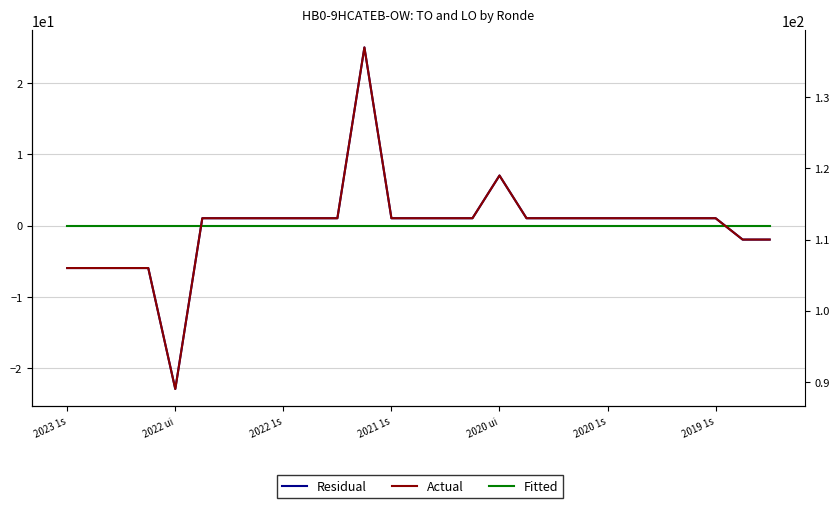

Is this an area chart (filled region under the line)?

No